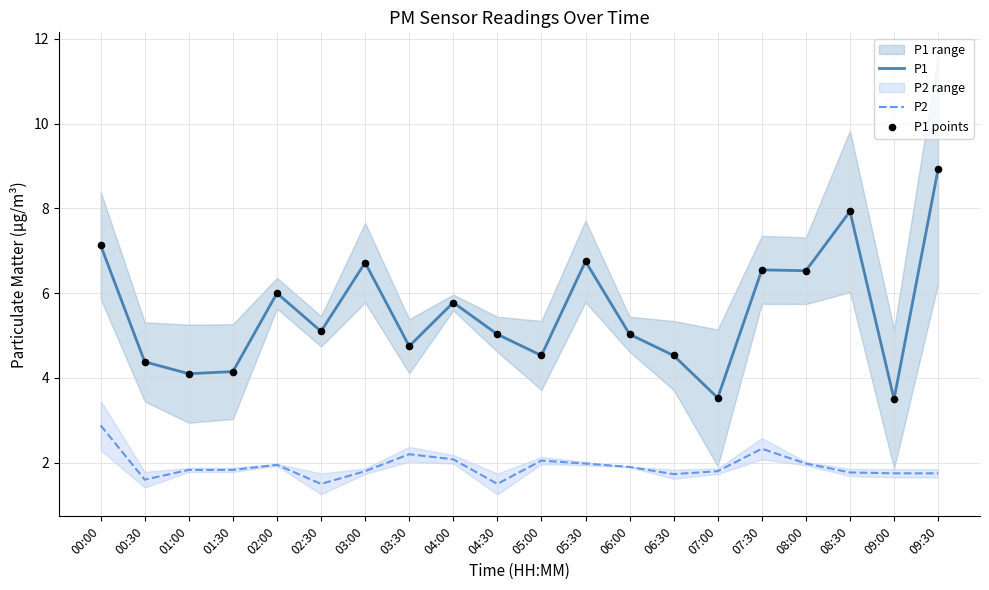

Which series has the largest Y range (max minus min)?

P1